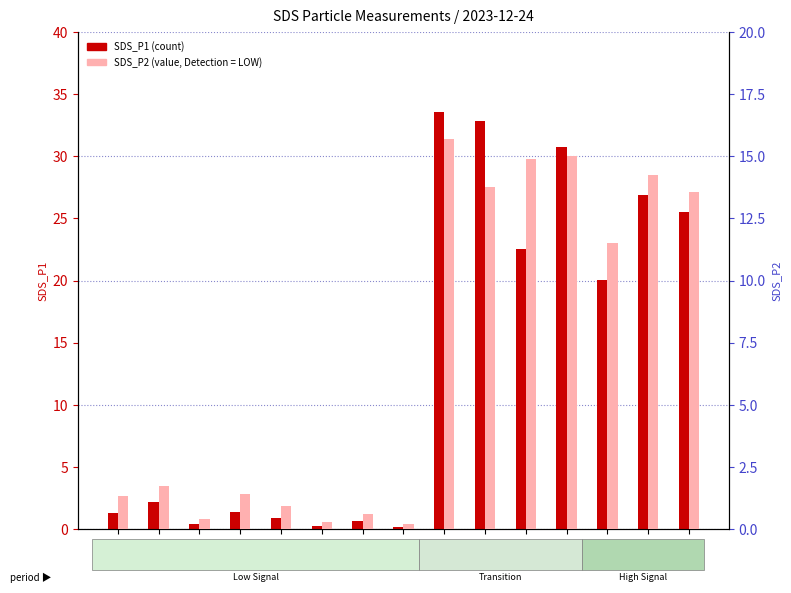

Which series has the largest total across all categories?

SDS_P1